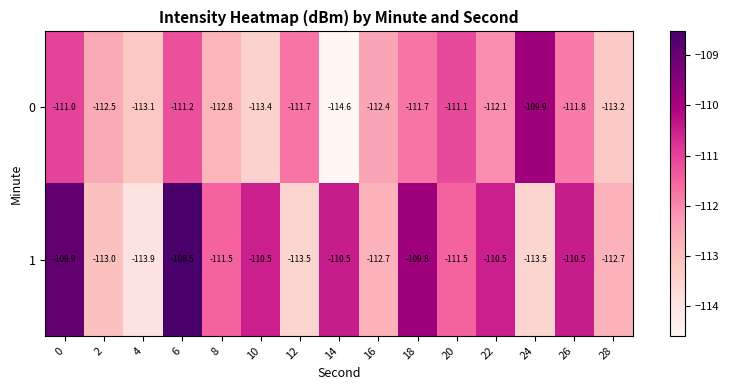

How many data points does each series have?

15